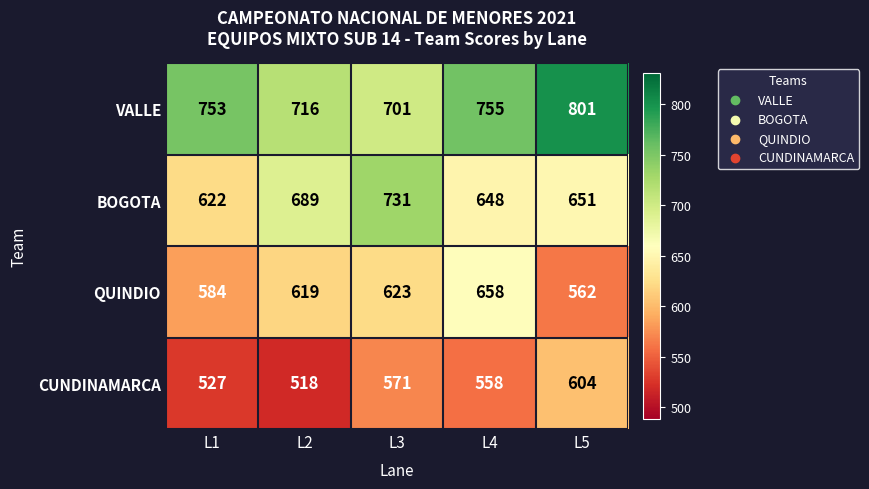

Which series has the largest total across all categories?

VALLE